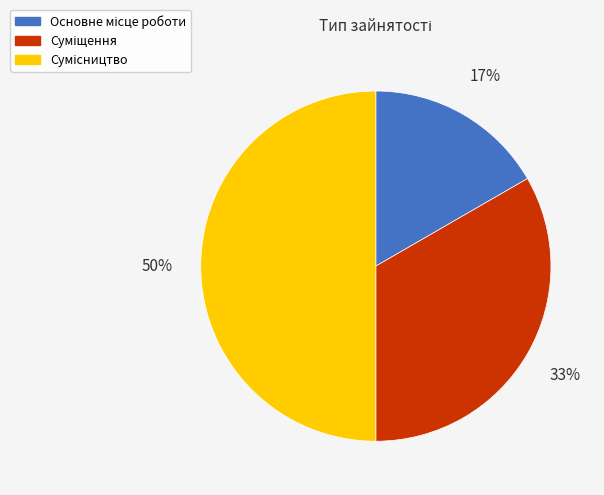

To the nearest percent, what is the difference between the largest and smallest slice percentages?

33%